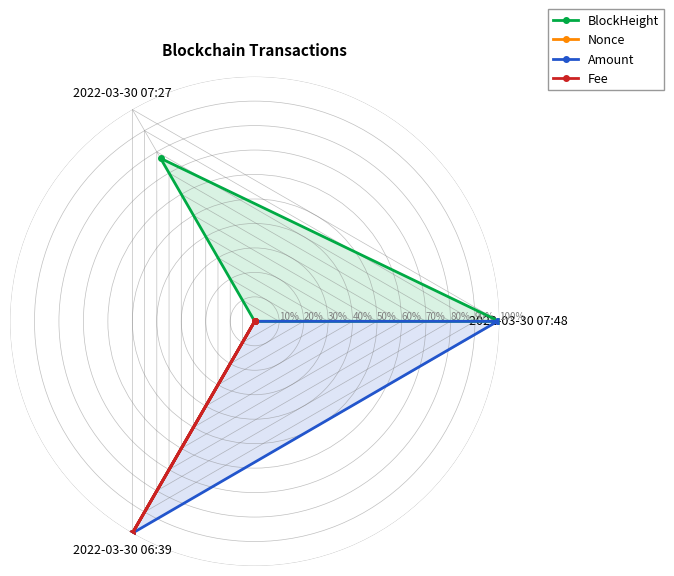

How many lines are shown in the chart?

4